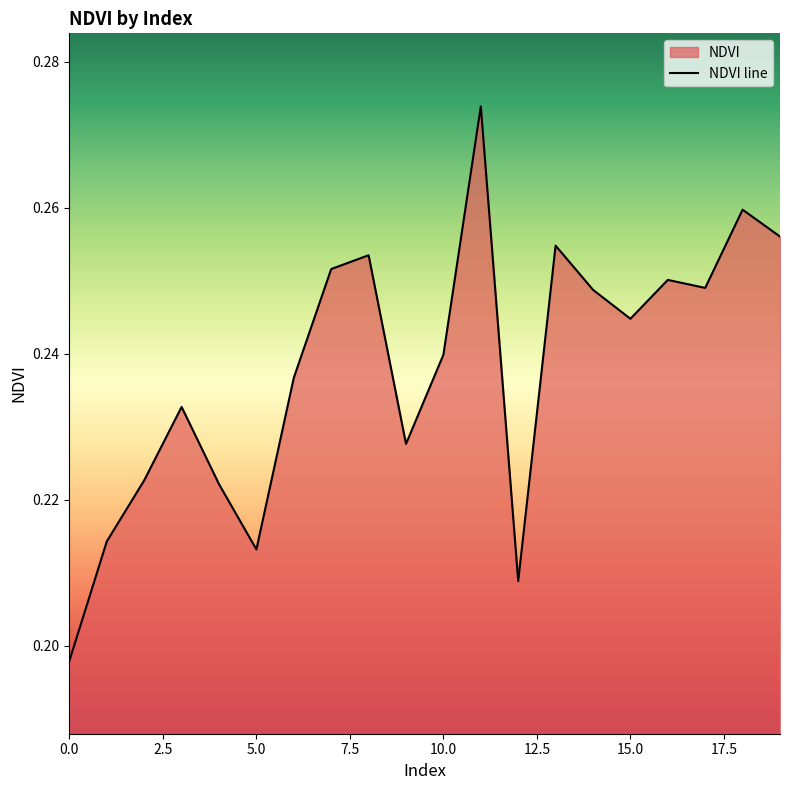

List the labels in order of value, smallest first.

0, 12, 5, 1, 4, 2, 9, 3, 6, 10, 15, 14, 17, 16, 7, 8, 13, 19, 18, 11